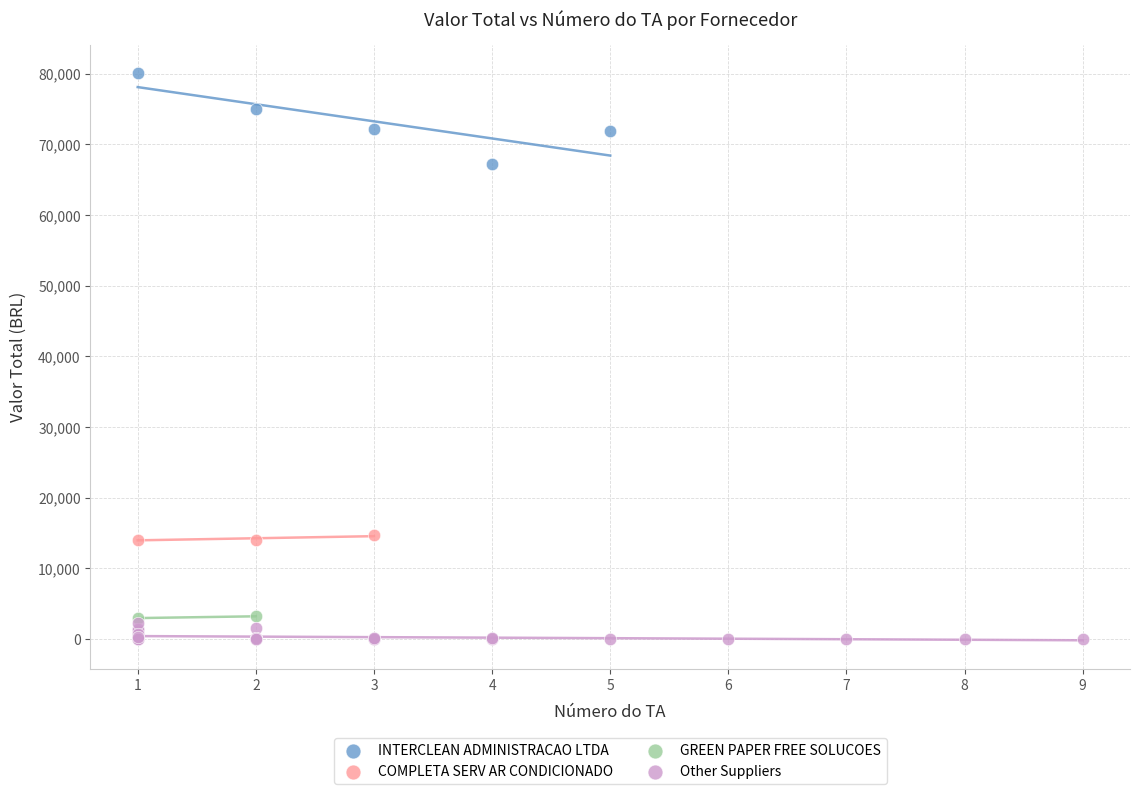

What are all the series names shown in the legend?

INTERCLEAN ADMINISTRACAO LTDA, COMPLETA SERV AR CONDICIONADO, GREEN PAPER FREE SOLUCOES, Other Suppliers